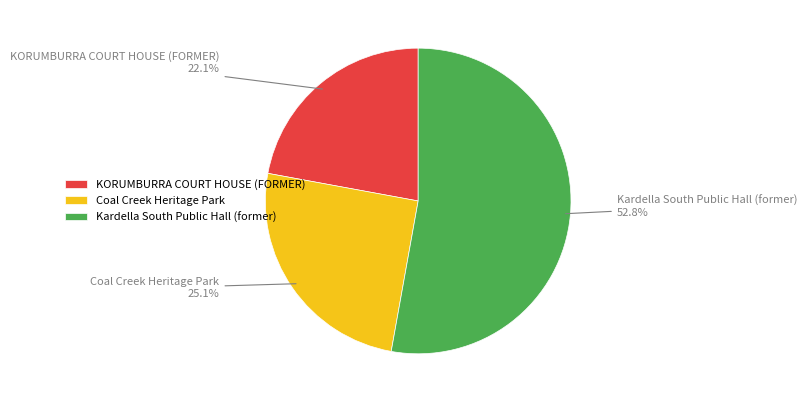

How many slices are in this pie chart?

3